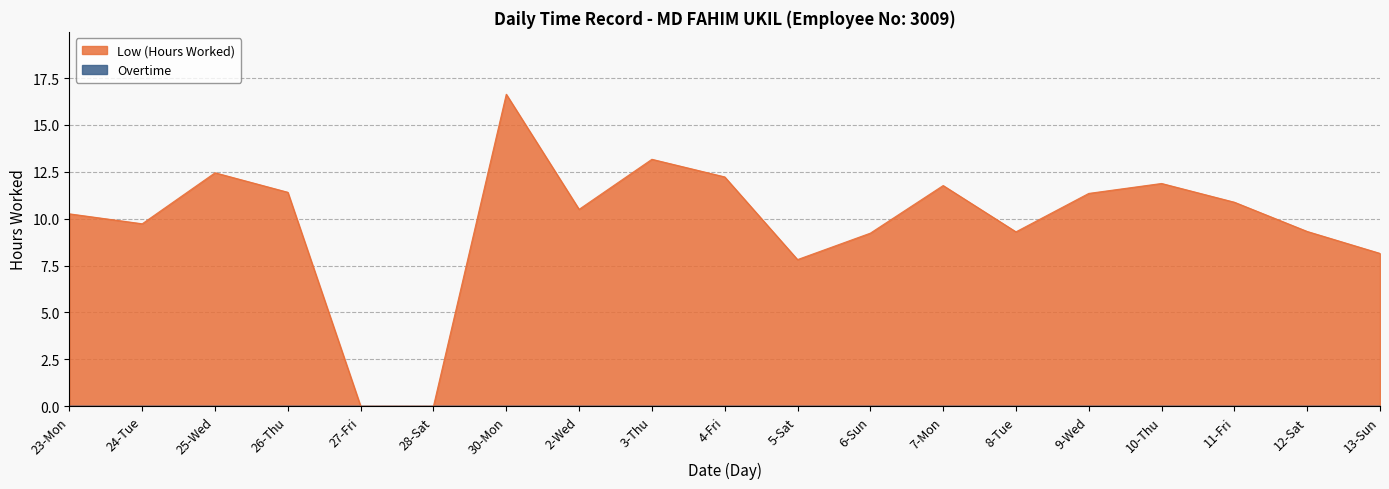

What is the value of the 13th point from the left?

11.8